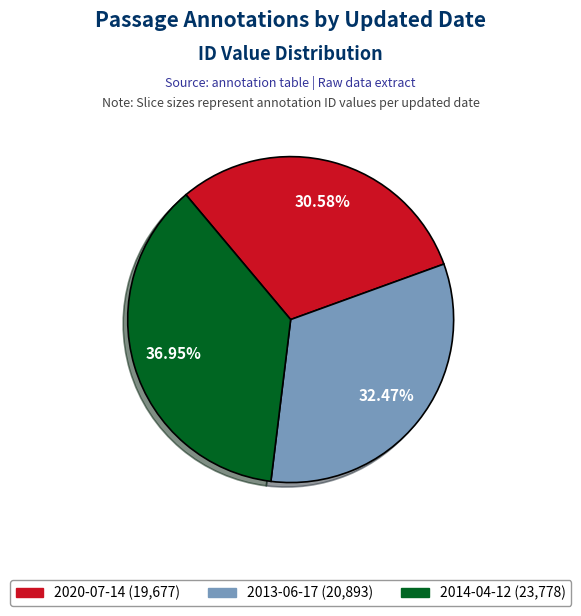

Between 2014-04-12 and 2013-06-17, which is larger?

2014-04-12